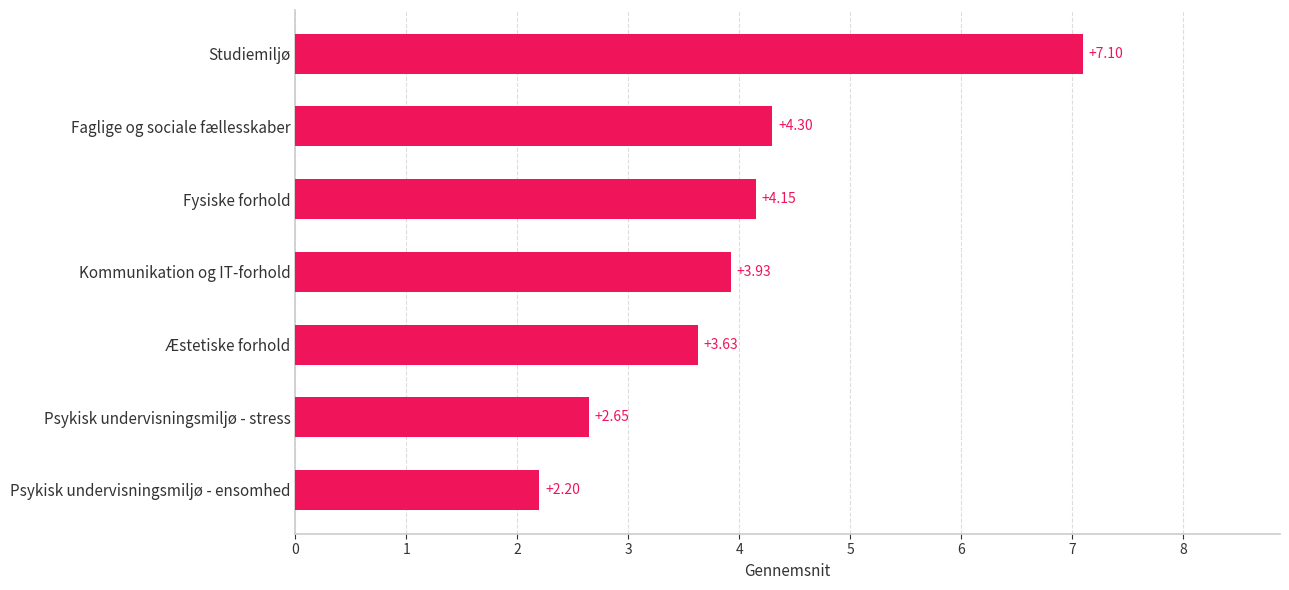

Between Faglige og sociale fællesskaber and Studiemiljø, which is larger?

Studiemiljø